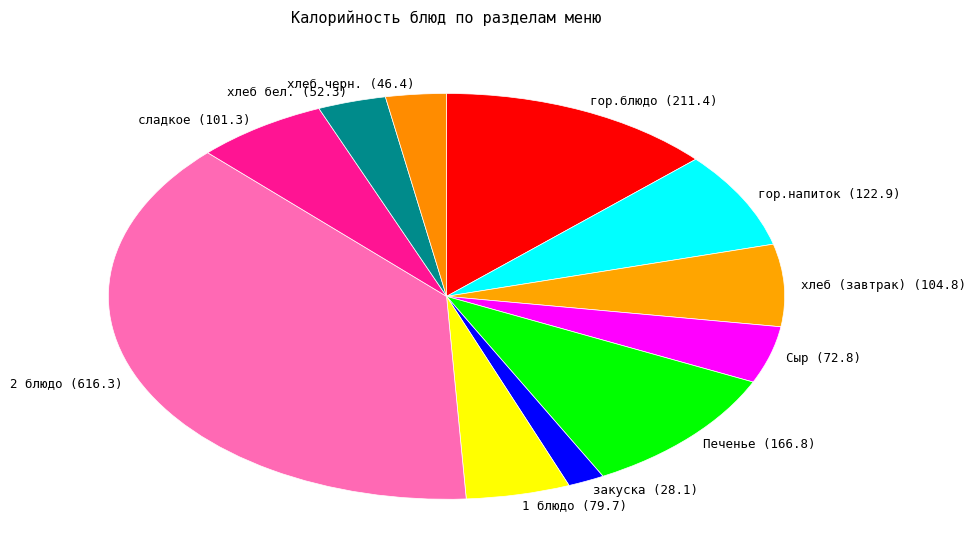

Is the sum of сладкое and хлеб бел. greater than half?

No